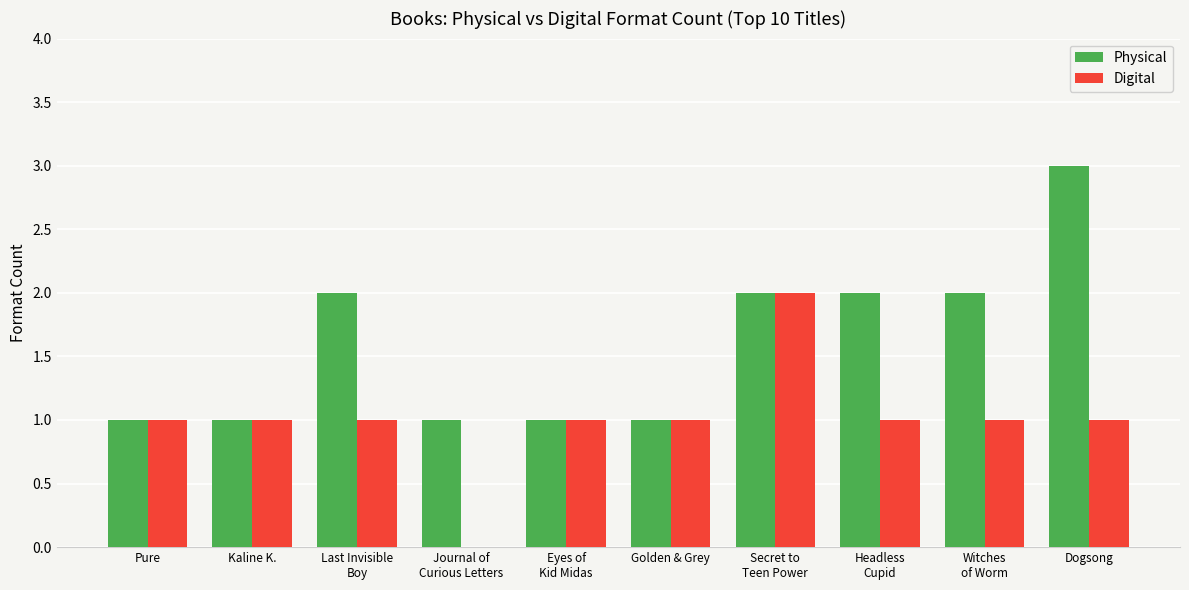

What is the sum of all Physical values?

16